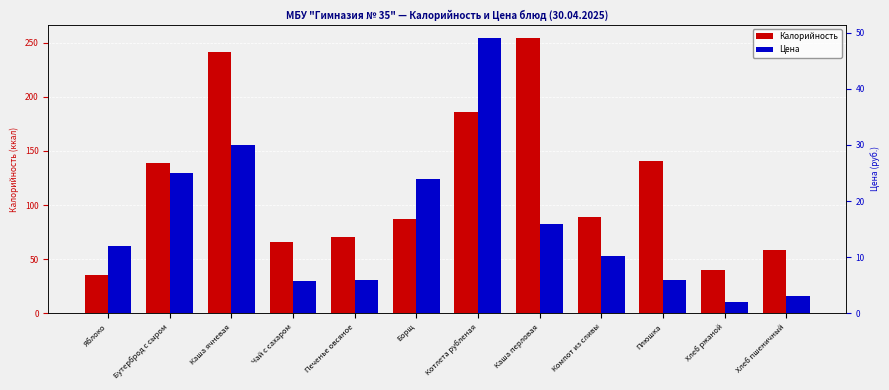

Are the bars horizontal?

No